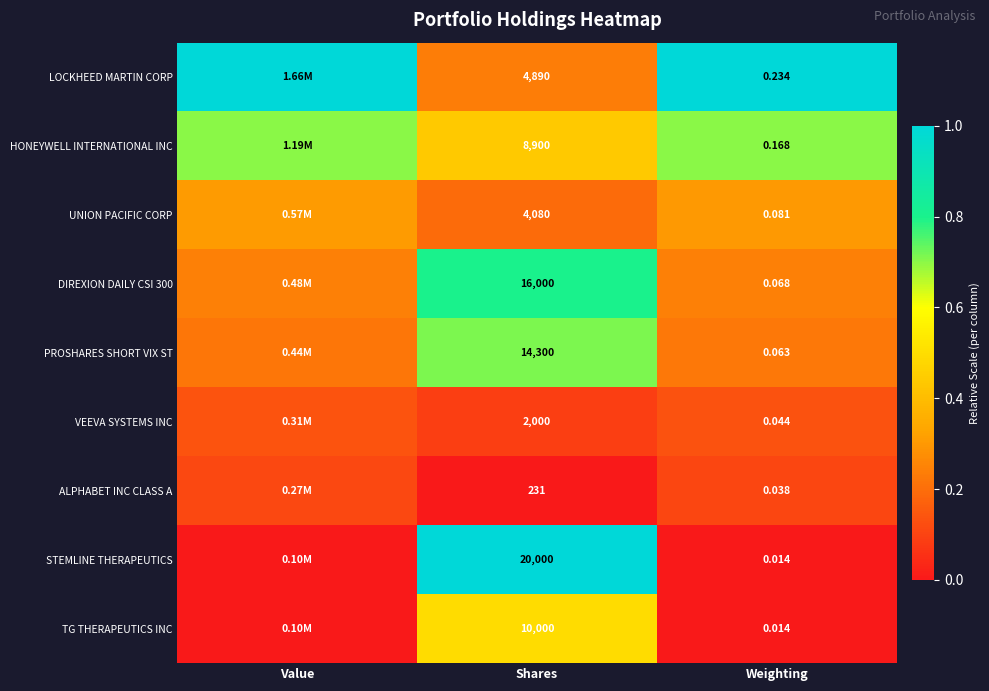

What is the total value across all series at Shares?

80401.0